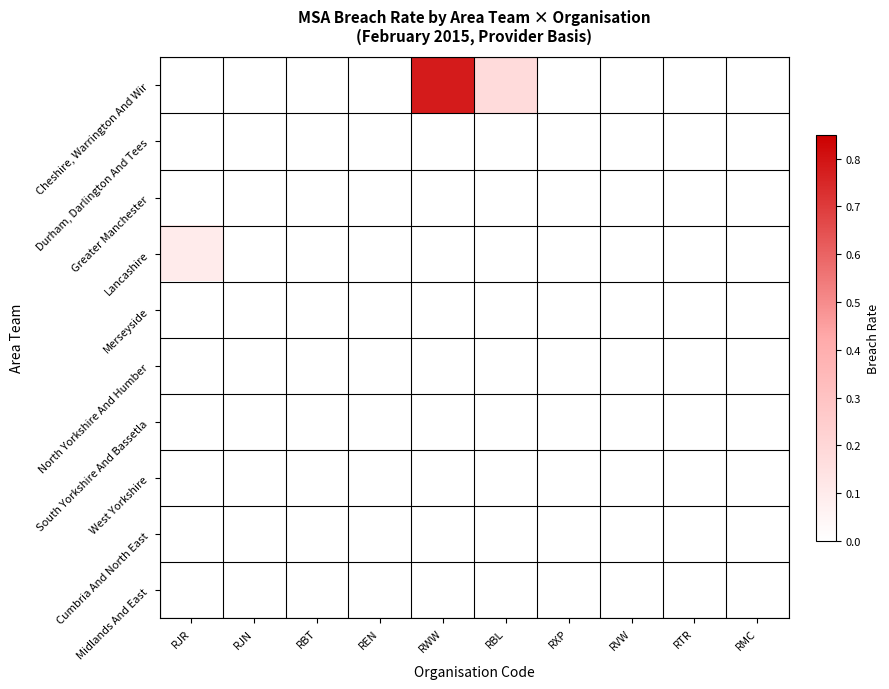

Reading left to right, what are all the values shown in this chart?

Cheshire, Warrington And Wir: RJR=0.0	RJN=0.0	RBT=0.0	REN=0.0	RWW=0.8	RBL=0.2	RXP=0.0	RVW=0.0	RTR=0.0	RMC=0.0
Durham, Darlington And Tees: RJR=0.0	RJN=0.0	RBT=0.0	REN=0.0	RWW=0.0	RBL=0.0	RXP=0.0	RVW=0.0	RTR=0.0	RMC=0.0
Greater Manchester: RJR=0.0	RJN=0.0	RBT=0.0	REN=0.0	RWW=0.0	RBL=0.0	RXP=0.0	RVW=0.0	RTR=0.0	RMC=0.0
Lancashire: RJR=0.1	RJN=0.0	RBT=0.0	REN=0.0	RWW=0.0	RBL=0.0	RXP=0.0	RVW=0.0	RTR=0.0	RMC=0.0
Merseyside: RJR=0.0	RJN=0.0	RBT=0.0	REN=0.0	RWW=0.0	RBL=0.0	RXP=0.0	RVW=0.0	RTR=0.0	RMC=0.0
North Yorkshire And Humber: RJR=0.0	RJN=0.0	RBT=0.0	REN=0.0	RWW=0.0	RBL=0.0	RXP=0.0	RVW=0.0	RTR=0.0	RMC=0.0
South Yorkshire And Bassetla: RJR=0.0	RJN=0.0	RBT=0.0	REN=0.0	RWW=0.0	RBL=0.0	RXP=0.0	RVW=0.0	RTR=0.0	RMC=0.0
West Yorkshire: RJR=0.0	RJN=0.0	RBT=0.0	REN=0.0	RWW=0.0	RBL=0.0	RXP=0.0	RVW=0.0	RTR=0.0	RMC=0.0
Cumbria And North East: RJR=0.0	RJN=0.0	RBT=0.0	REN=0.0	RWW=0.0	RBL=0.0	RXP=0.0	RVW=0.0	RTR=0.0	RMC=0.0
Midlands And East: RJR=0.0	RJN=0.0	RBT=0.0	REN=0.0	RWW=0.0	RBL=0.0	RXP=0.0	RVW=0.0	RTR=0.0	RMC=0.0